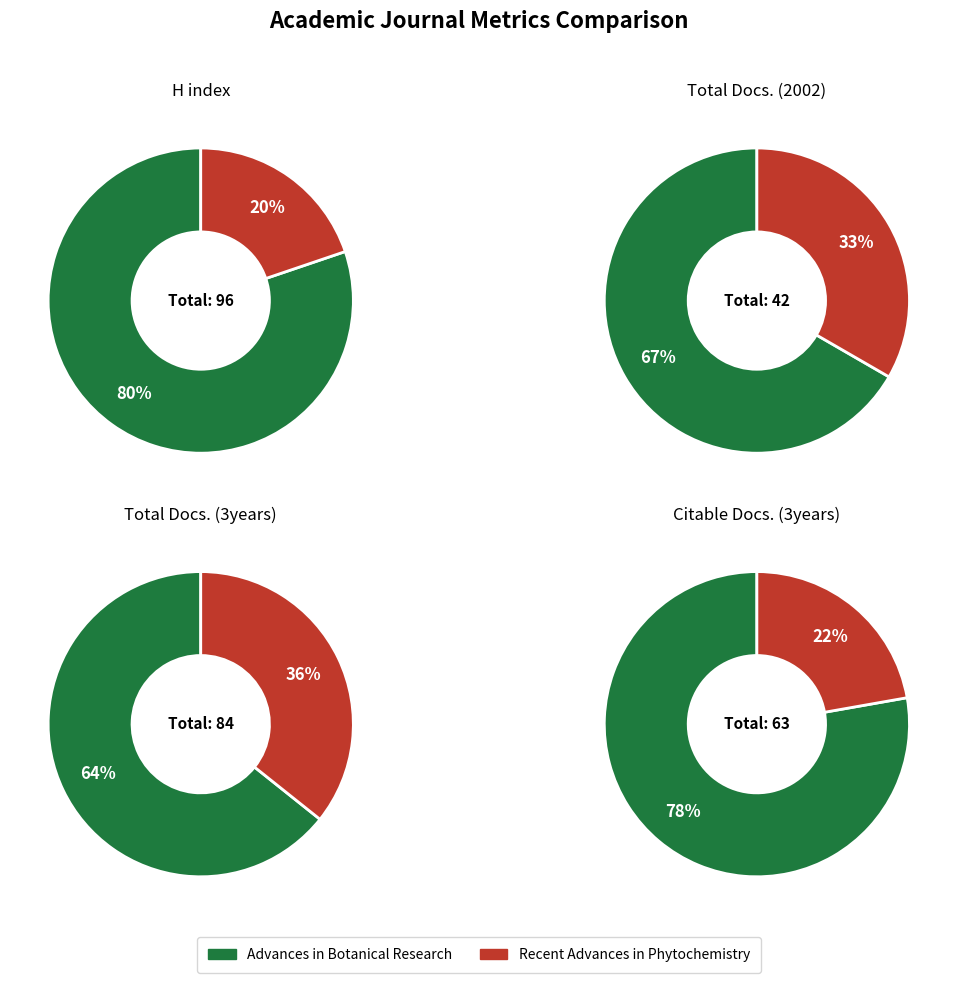

True or false: Recent Advances in Phytochemistry accounts for 28% of the total.

False